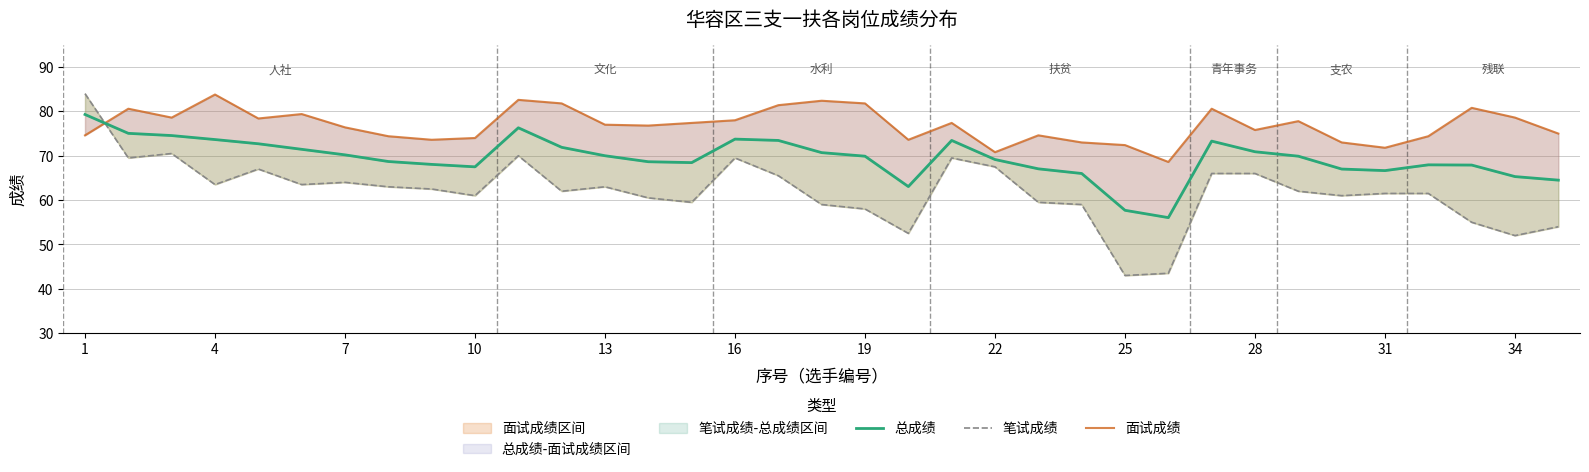

How many interior local valleys does the 面试成绩 series have?

9